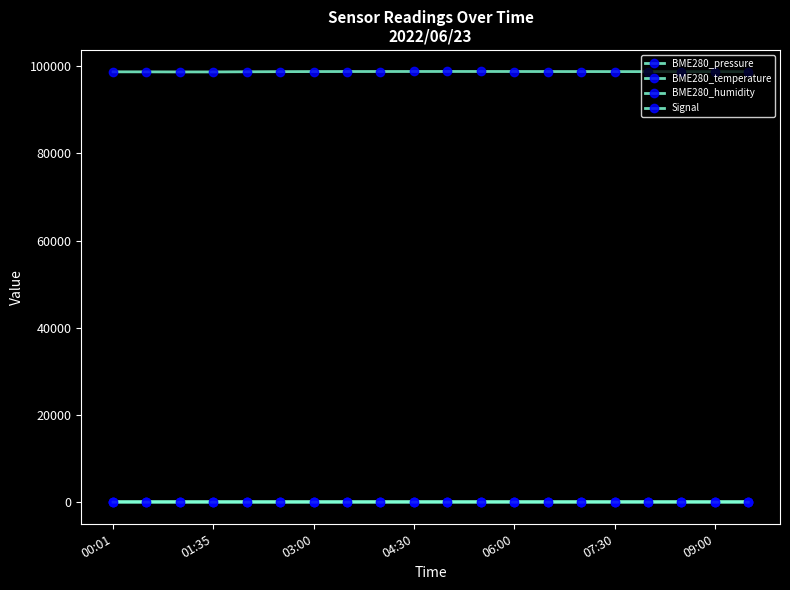

Which series has the largest range (max minus min)?

BME280_pressure